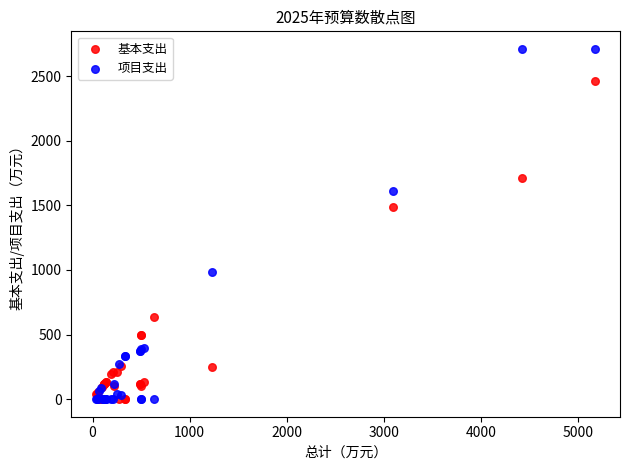

Which series has the widest spread of Y values?

项目支出